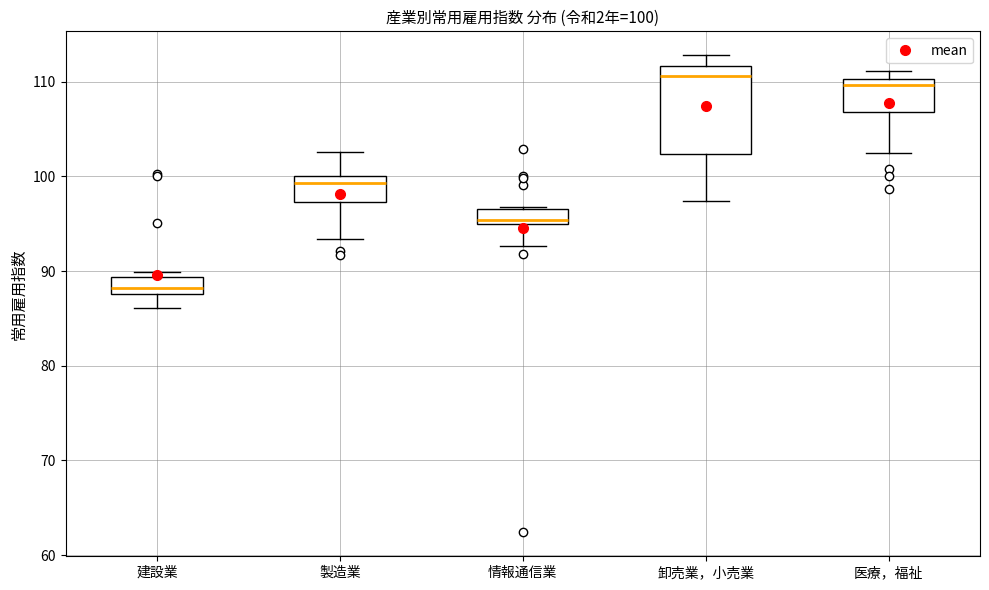

Which box is the tallest, from its lower edge to its upper edge?

卸売業，小売業